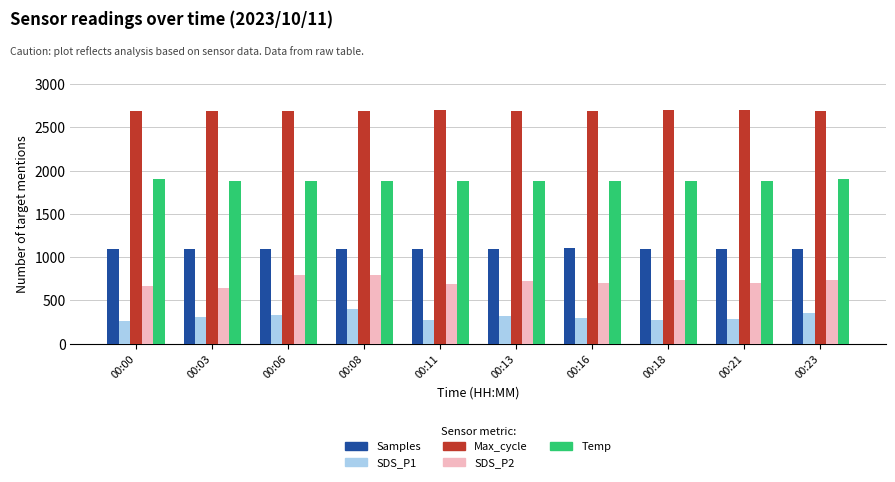

What is the smallest value displayed?

267.4